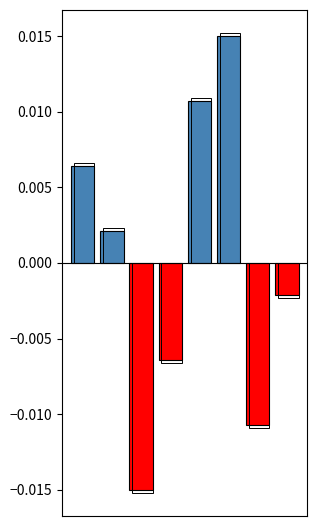

Count the number of data series in this chart.

1